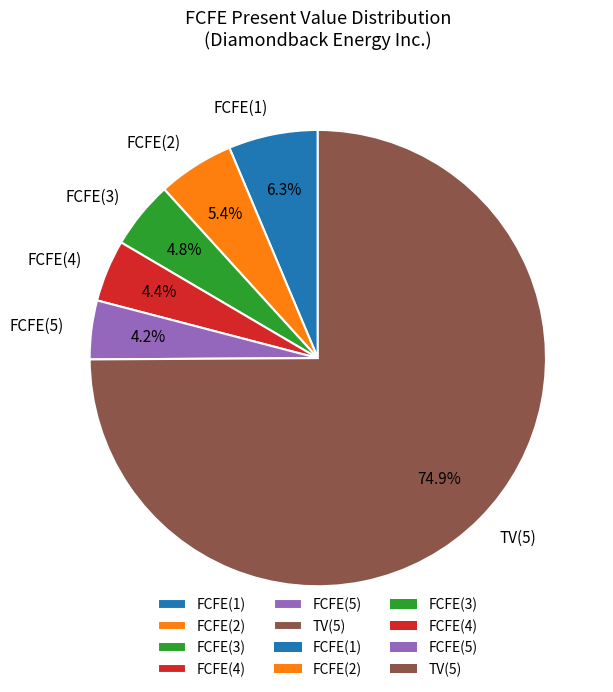

Which slice is the largest?

TV(5)